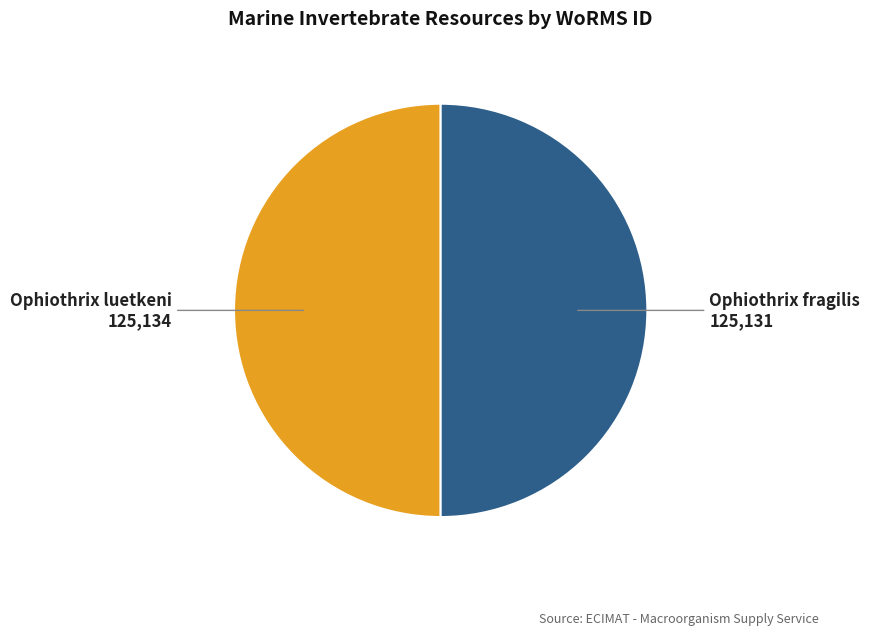

Which slice represents more than half of the pie?

Ophiothrix luetkeni
(EMR093)